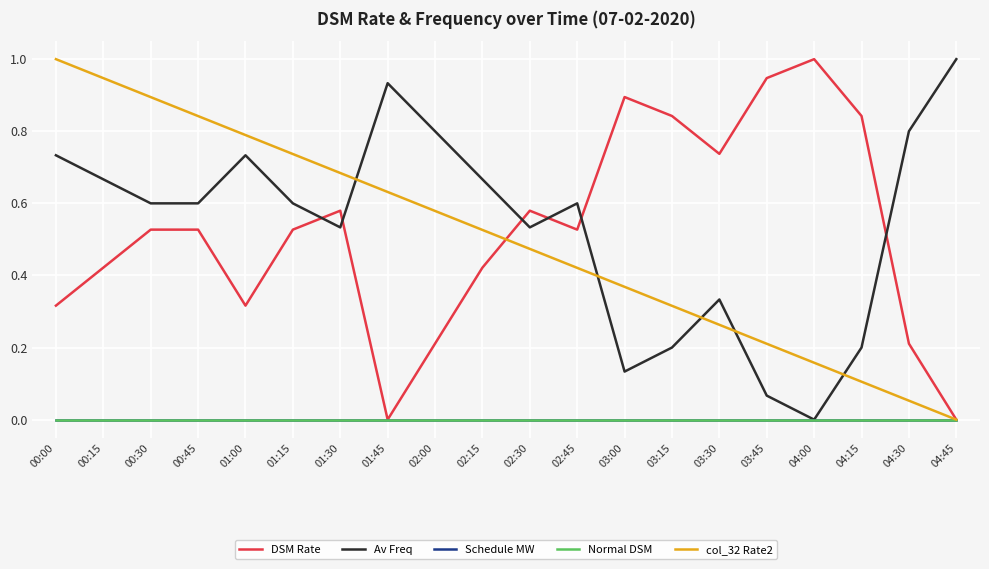

True or false: DSM Rate has a value of 0.5 at 04:00.

False